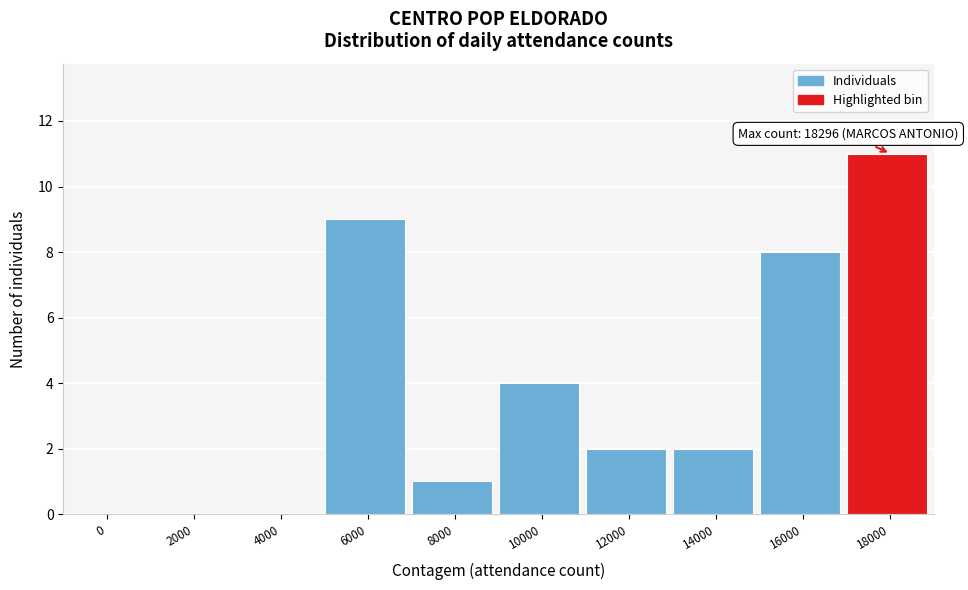

Reading left to right, list all the values displayed in this chart.

0=0	2000=0	4000=0	6000=9	8000=1	10000=4	12000=2	14000=2	16000=8	18000=11